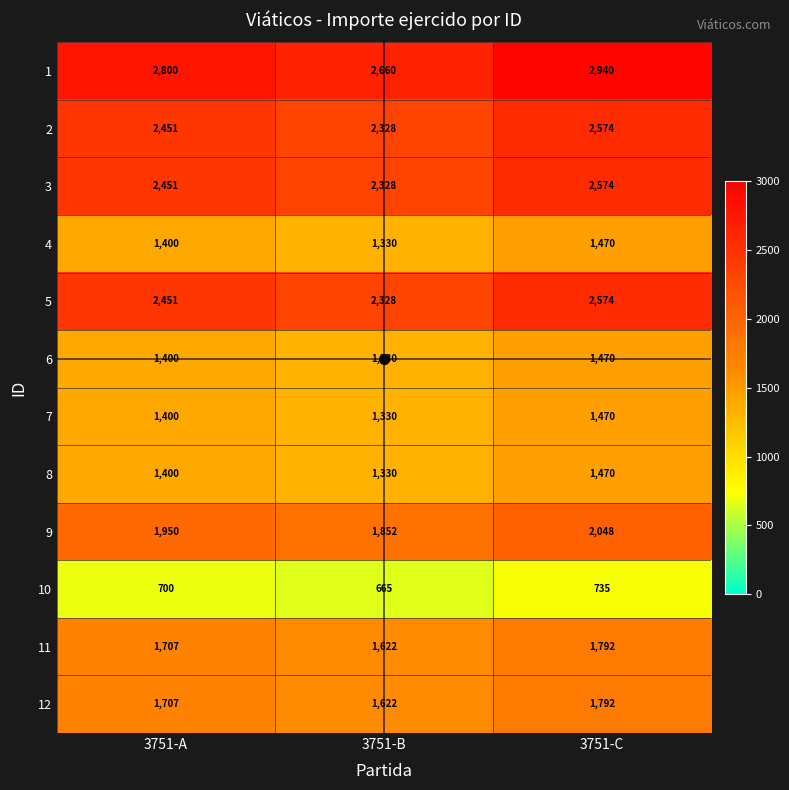

True or false: 9 has a value of 2966 at 3751-A.

False